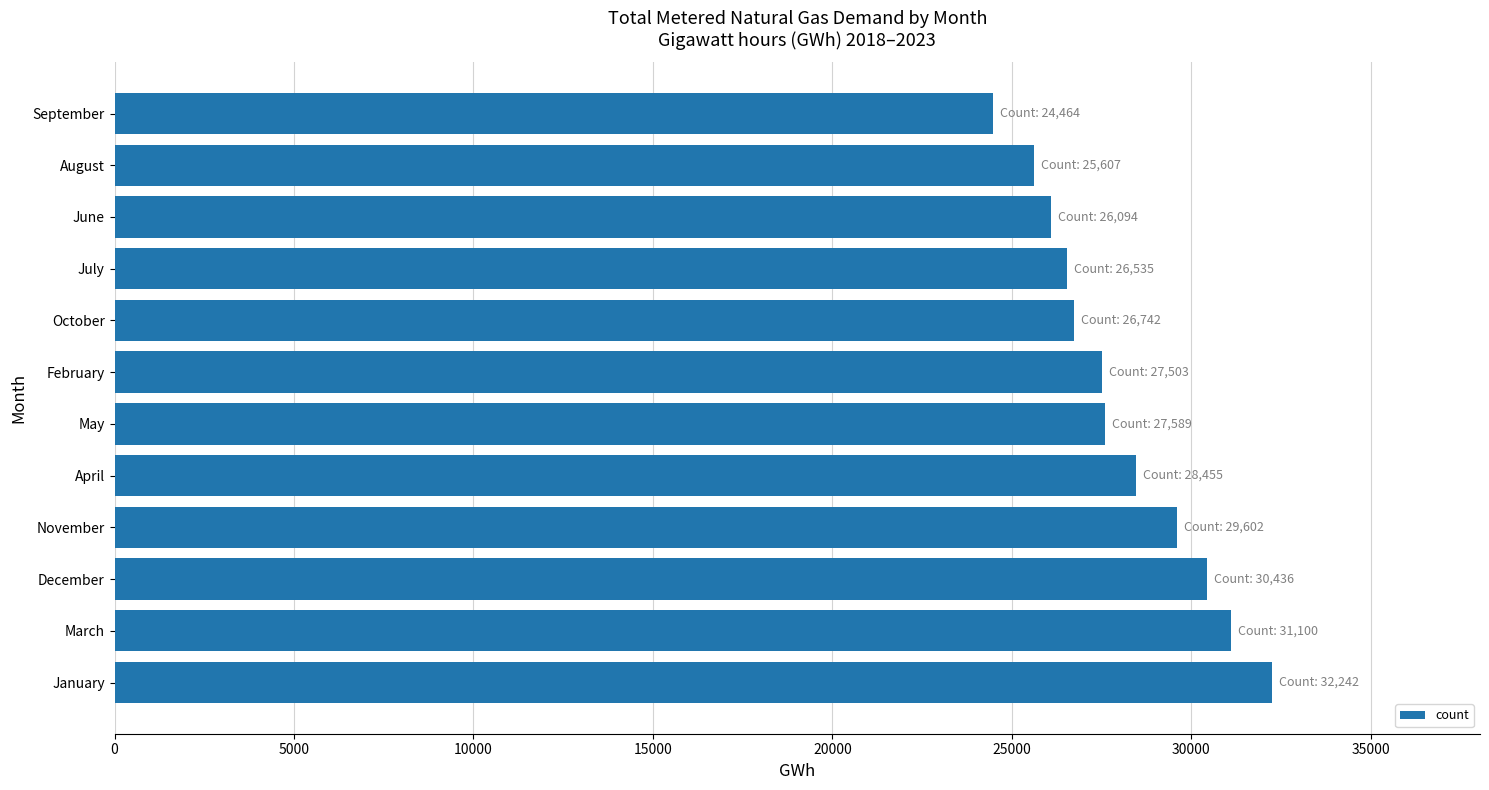

Which has a higher value, April or March?

March